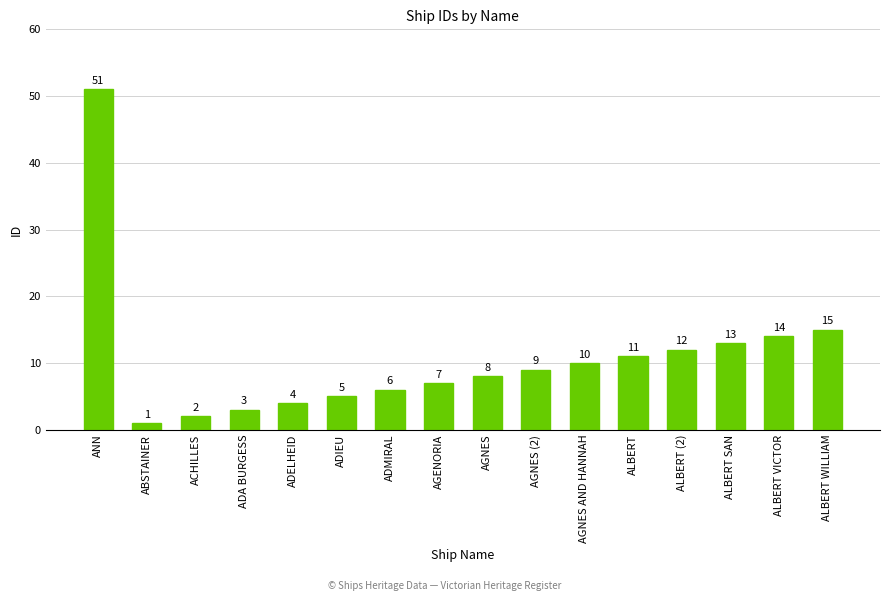

Rank the categories by value from highest to lowest.

ANN, ALBERT WILLIAM, ALBERT VICTOR, ALBERT SAN, ALBERT (2), ALBERT, AGNES AND HANNAH, AGNES (2), AGNES, AGENORIA, ADMIRAL, ADIEU, ADELHEID, ADA BURGESS, ACHILLES, ABSTAINER